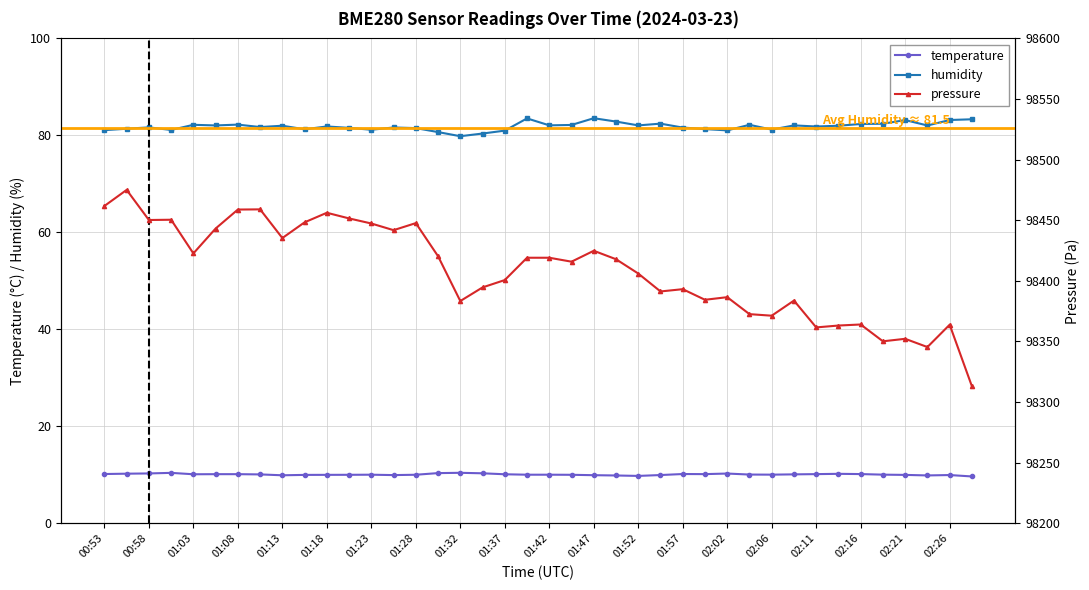

What is the highest value of the temperature series?

10.4